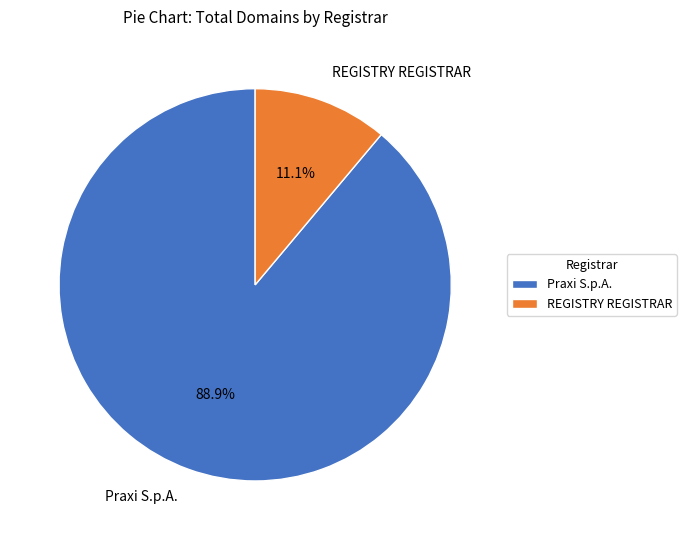

What is the total percentage of Praxi S.p.A. and REGISTRY REGISTRAR?

100.0%